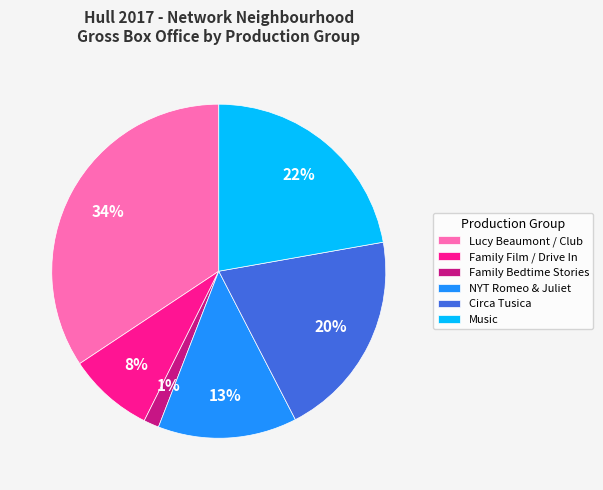

Rank the categories by value from highest to lowest.

Lucy Beaumont / Club, Music, Circa Tusica, NYT Romeo & Juliet, Family Film / Drive In, Family Bedtime Stories